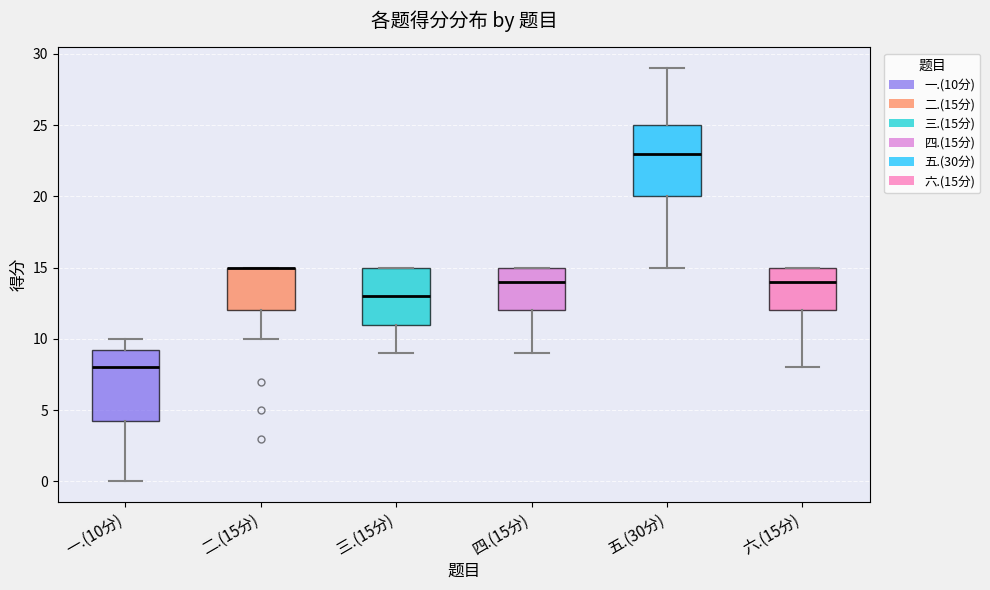

Reading left to right, transcribe this box plot: for each box, give where its median line is, the range the box spans, and where its two whiskers end, as read against the y-axis. The values are not printed on the chart, so give them approximately, as read against the axis.

一.(10分): median 8.0, box 4.5 to 9.5, whiskers 0.0 to 10.0
二.(15分): median 15.0 (drawn on the box's upper edge), box 12.0 to 15.0, whiskers 10.0 to 15.0
三.(15分): median 13.0, box 11.0 to 15.0, whiskers 9.0 to 15.0
四.(15分): median 14.0, box 12.0 to 15.0, whiskers 9.0 to 15.0
五.(30分): median 23.0, box 20.0 to 25.0, whiskers 15.0 to 29.0
六.(15分): median 14.0, box 12.0 to 15.0, whiskers 8.0 to 15.0